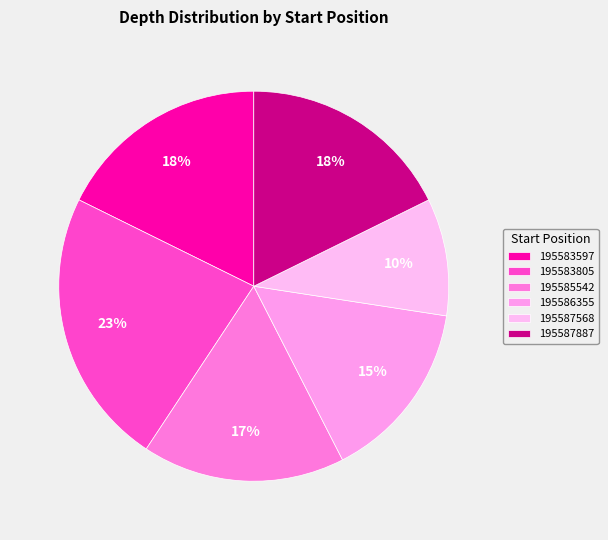

Rank the categories by value from lowest to highest.

195587568, 195586355, 195585542, 195583597, 195587887, 195583805